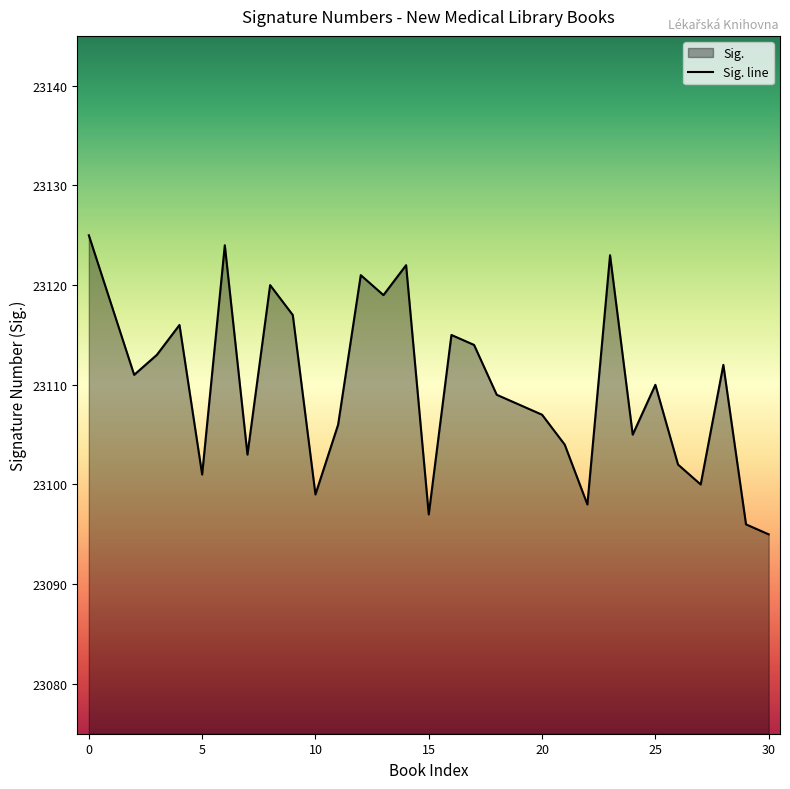

True or false: there are more than 0 points higher than both neighbors.

True